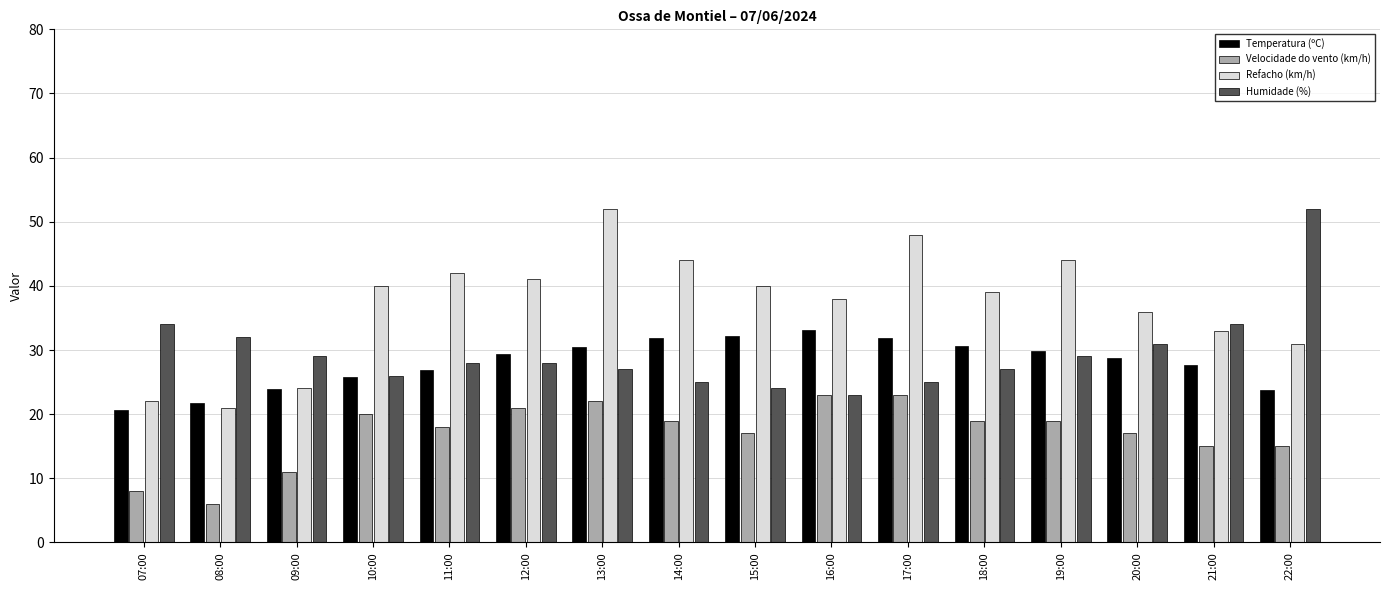

At which category is the sum across all series the highest?

13:00